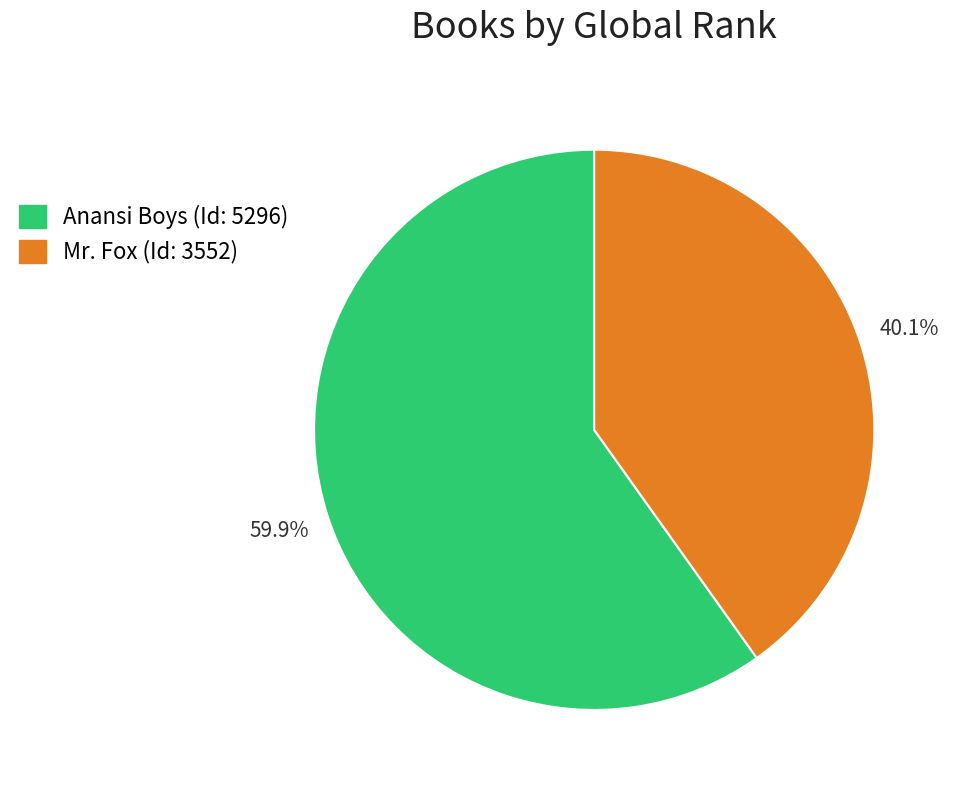

To the nearest percent, what is the combined percentage of Anansi Boys and Mr. Fox?

100%